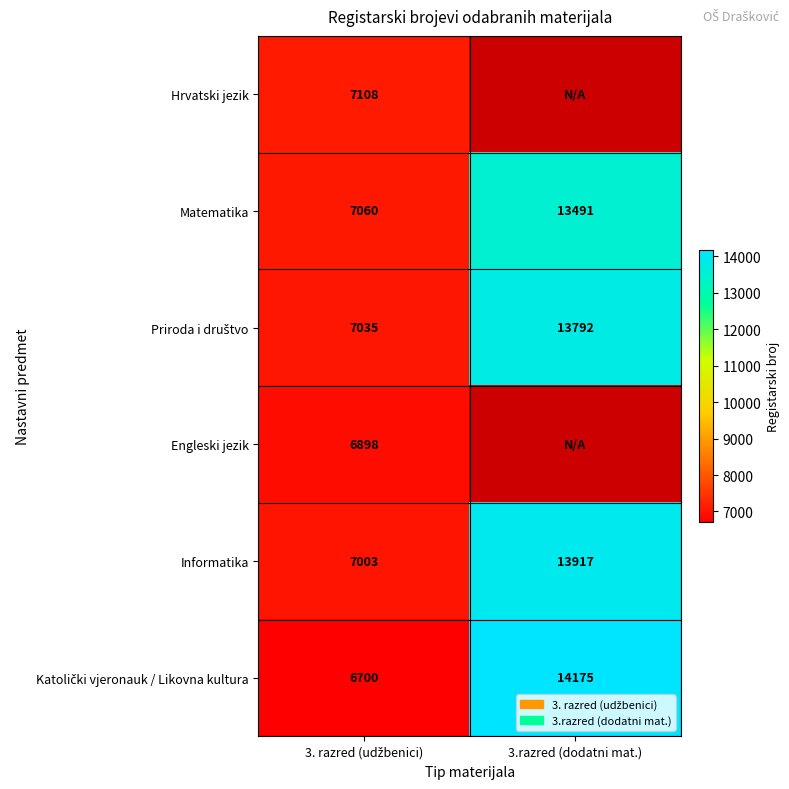

How many distinct data groups are displayed?

6